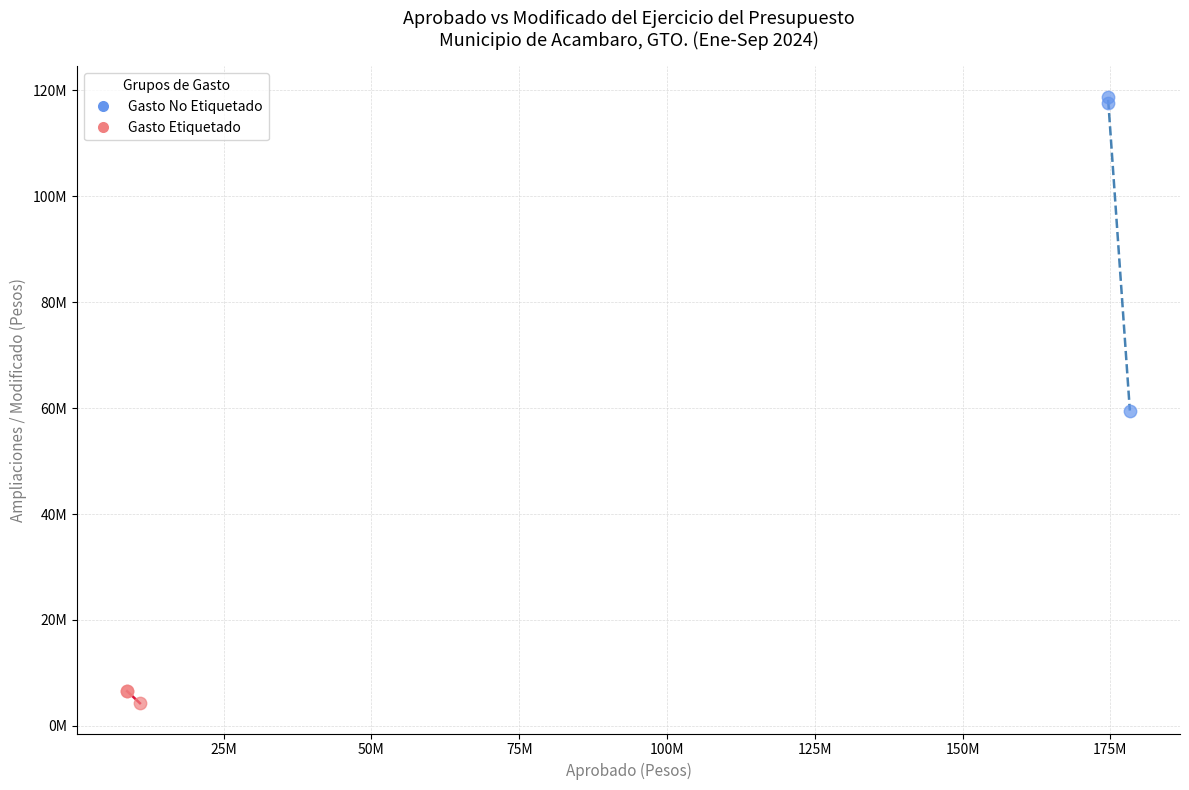

What are all the series names shown in the legend?

Gasto No Etiquetado, Gasto Etiquetado